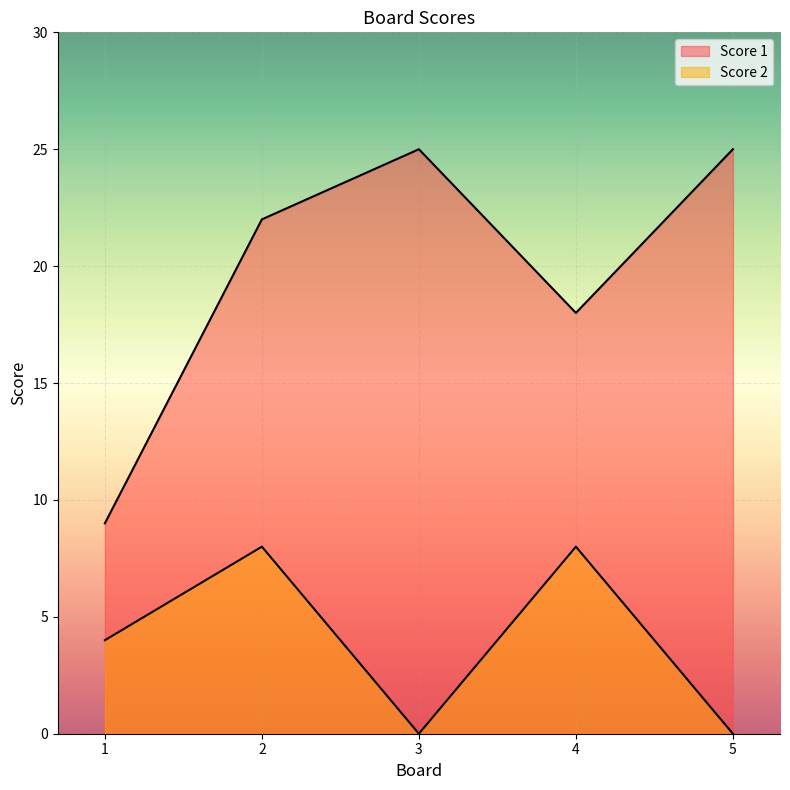

Which category has the lowest value across all series?

3